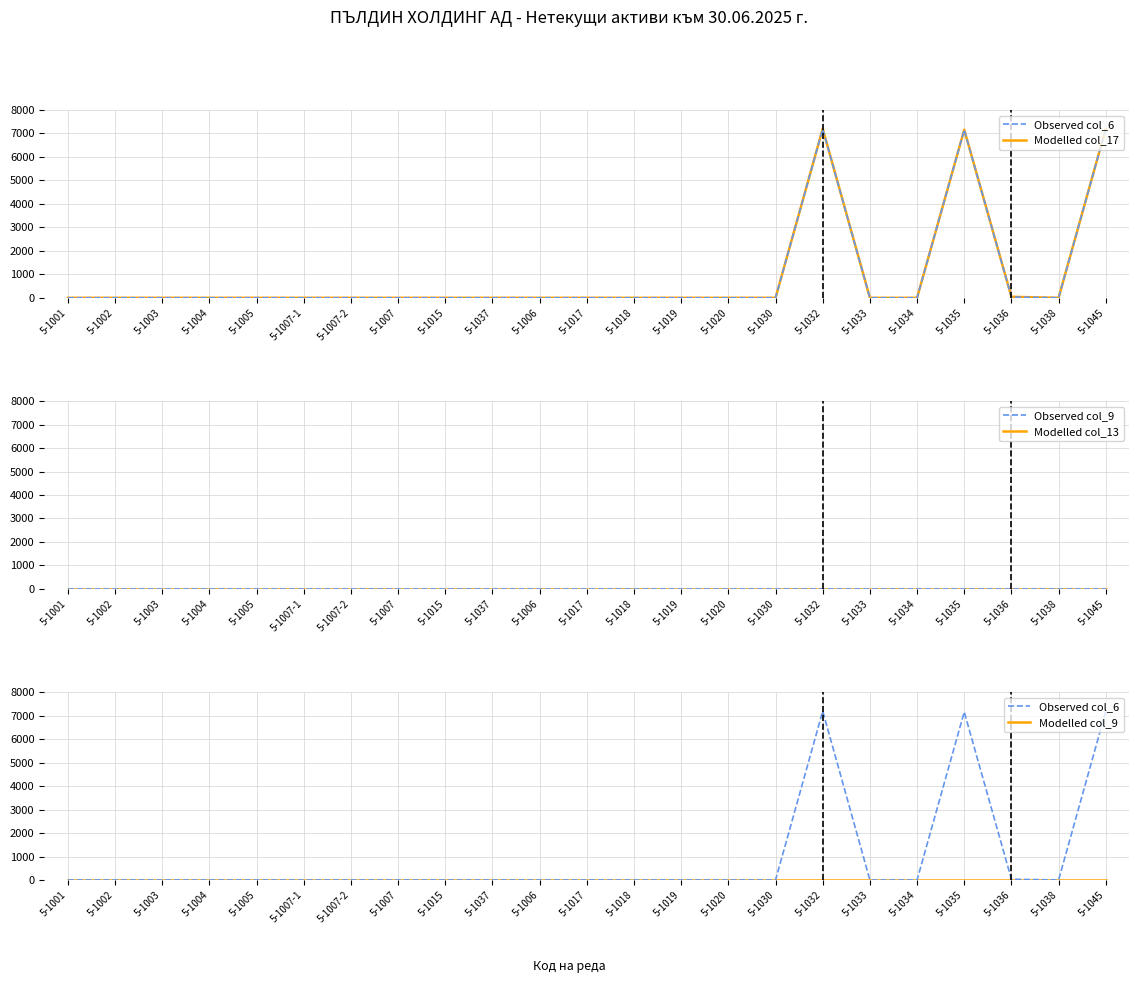

What are all the series names shown in the legend?

Observed col_6, Modelled col_17, Observed col_9, Modelled col_13, Modelled col_9